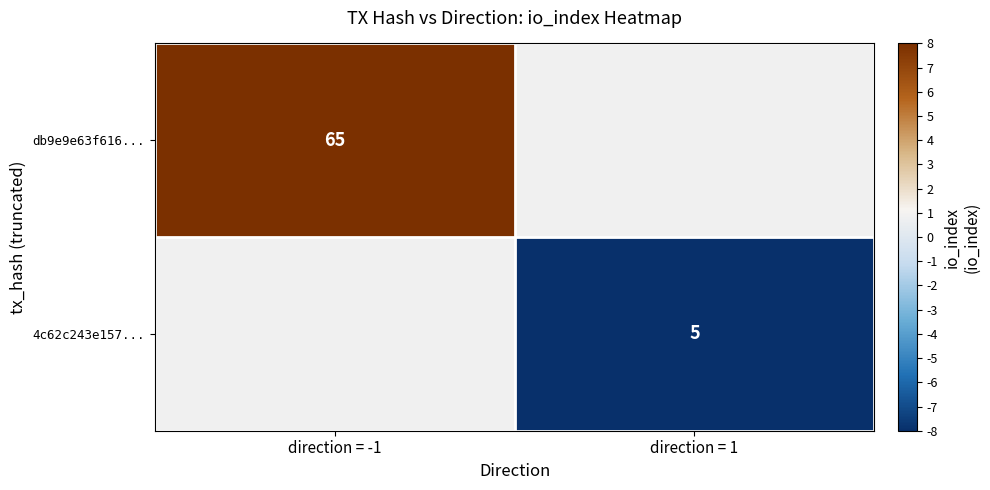

The db9e9e63f616... series shows 65 at direction = -1. True or false?

True